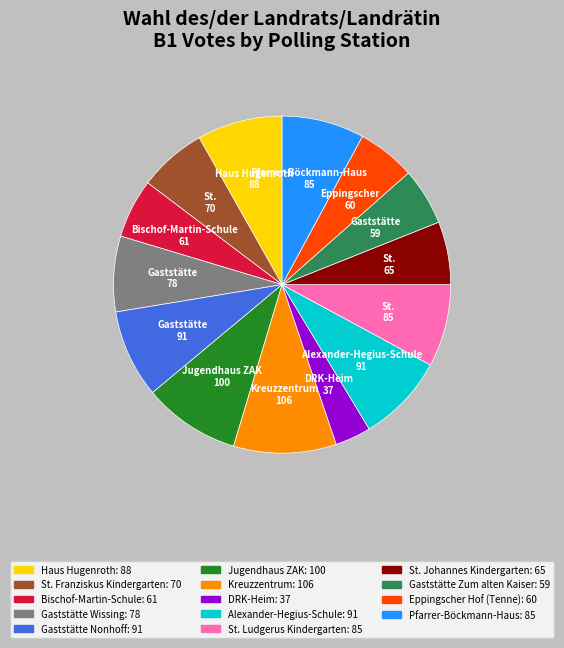

Is the sum of DRK-Heim: 37 and St. Ludgerus Kindergarten: 85 greater than half?

No